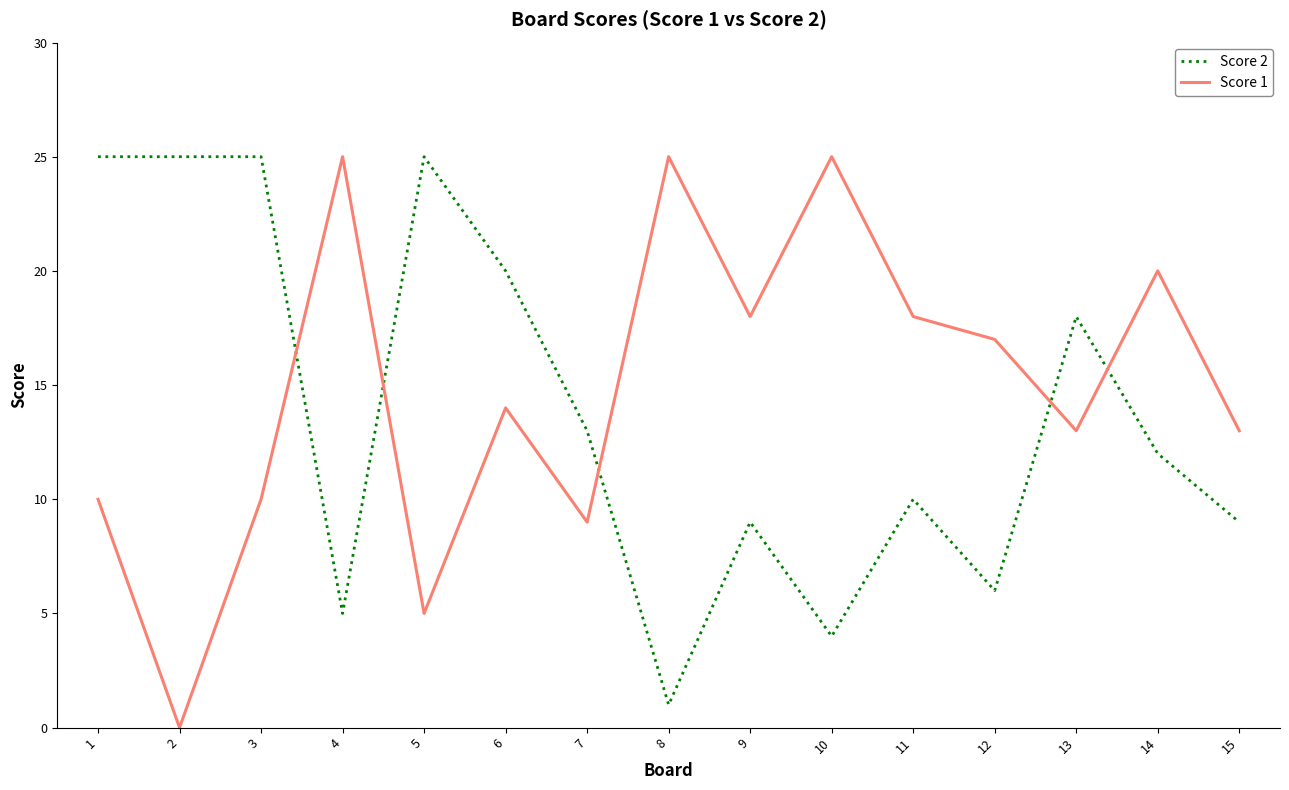

At 6, list the series in order from largest to smallest.

Score 2, Score 1